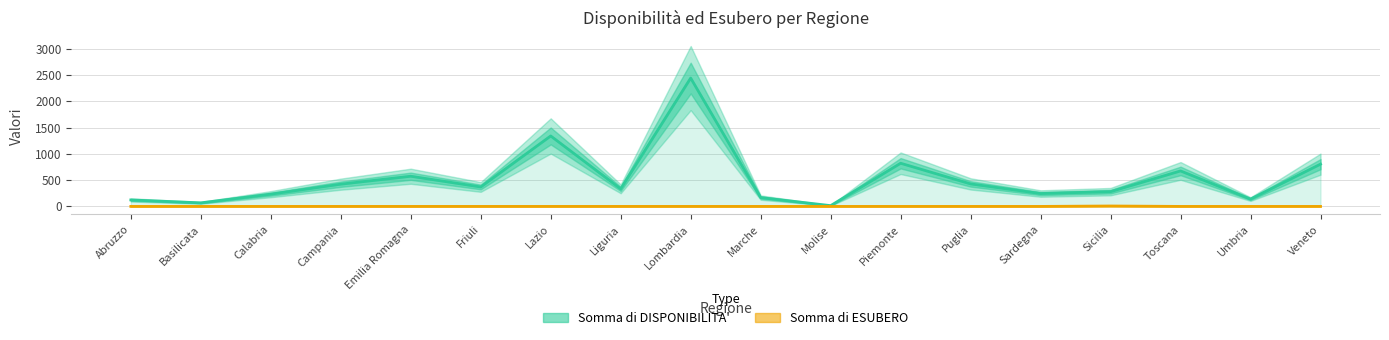

Where is Somma di DISPONIBILITA' nearest to the value 1228?

Lazio